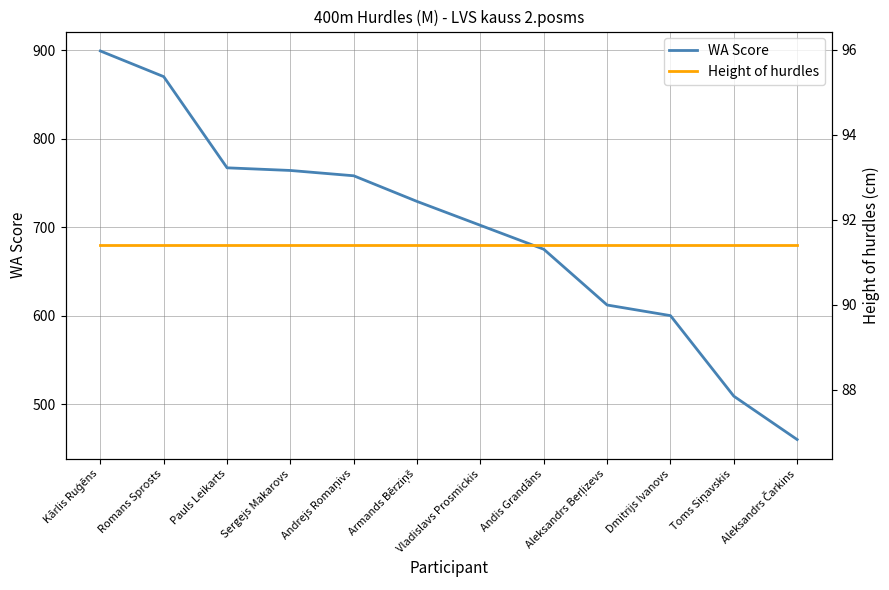

Which series has the largest total across all categories?

WA Score